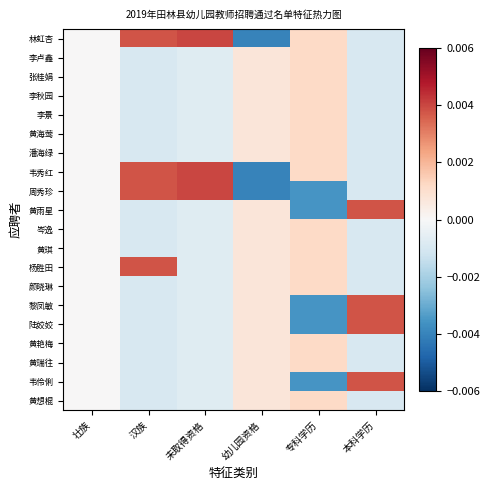

At which category does the chart reach its peak across all series?

未取得资格